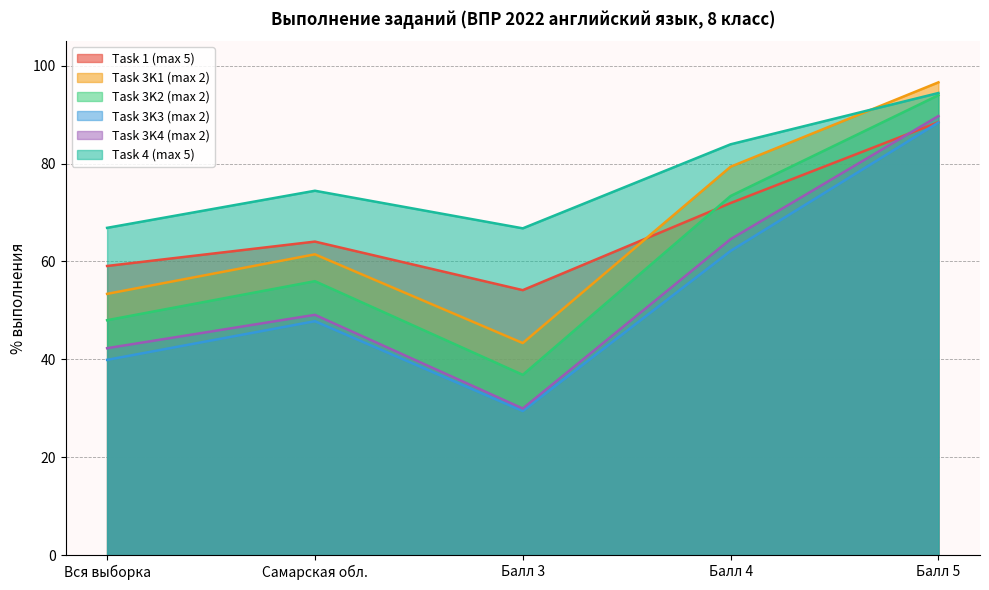

At which category does the chart reach its peak across all series?

Балл 5